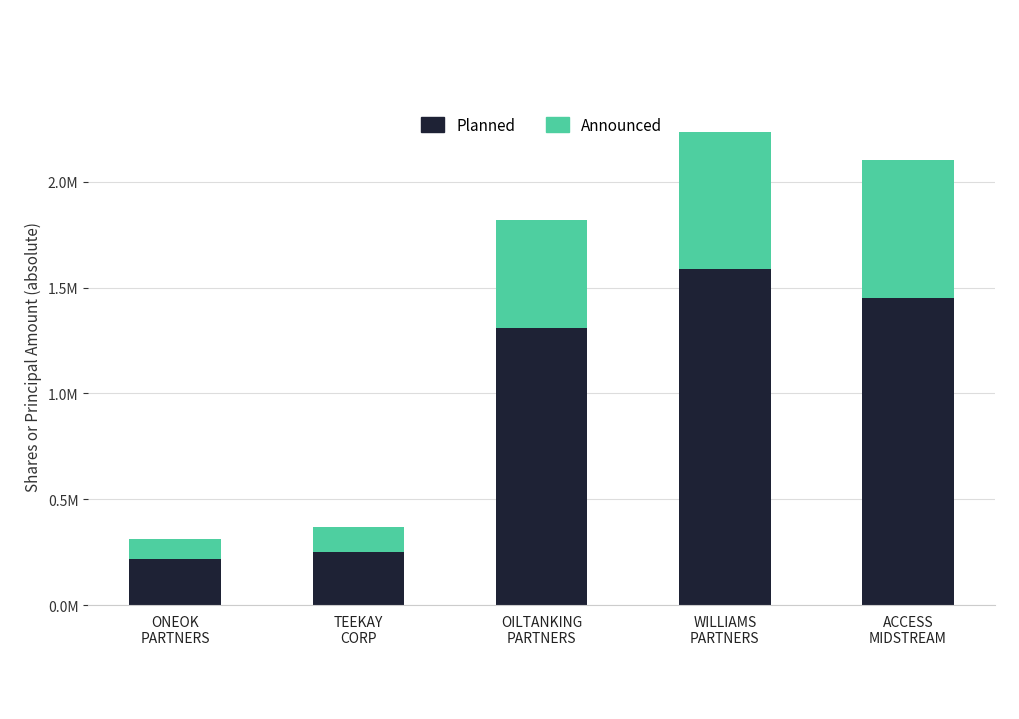

Does the chart contain any negative values?

No